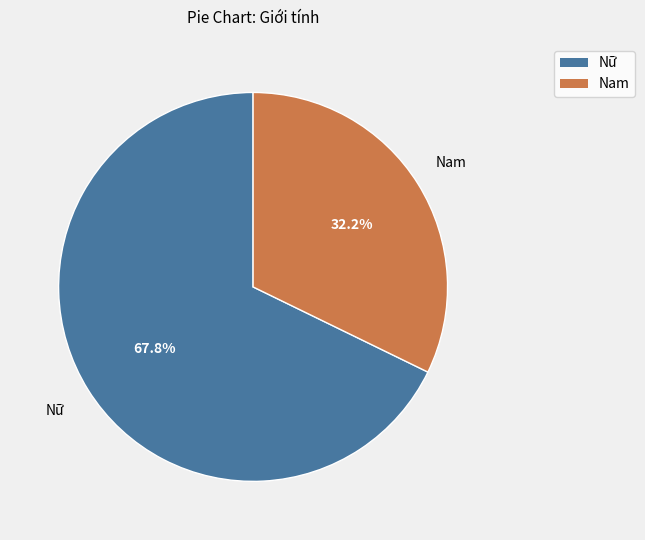

Which category accounts for the majority?

Nữ